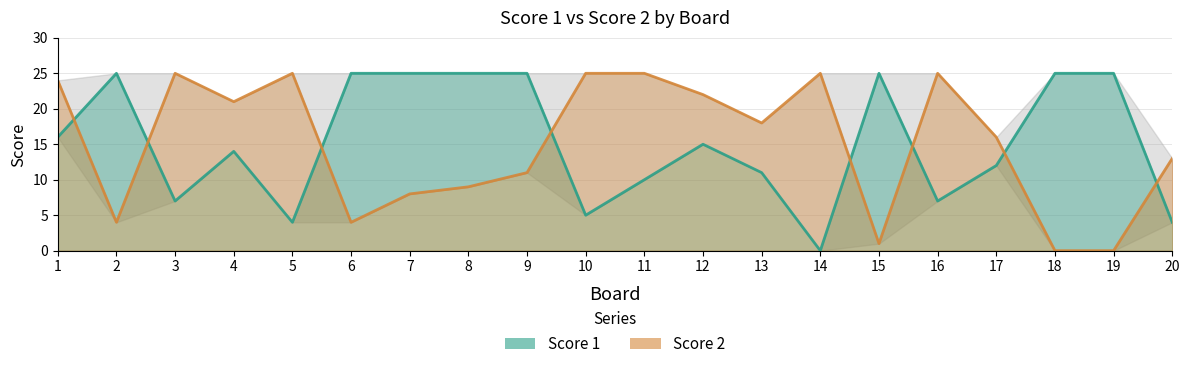

Reading left to right, transcribe all the data shown in this chart.

Score 1: 16	25	7	14	4	25	25	25	25	5	10	15	11	0	25	7	12	25	25	4
Score 2: 24	4	25	21	25	4	8	9	11	25	25	22	18	25	1	25	16	0	0	13